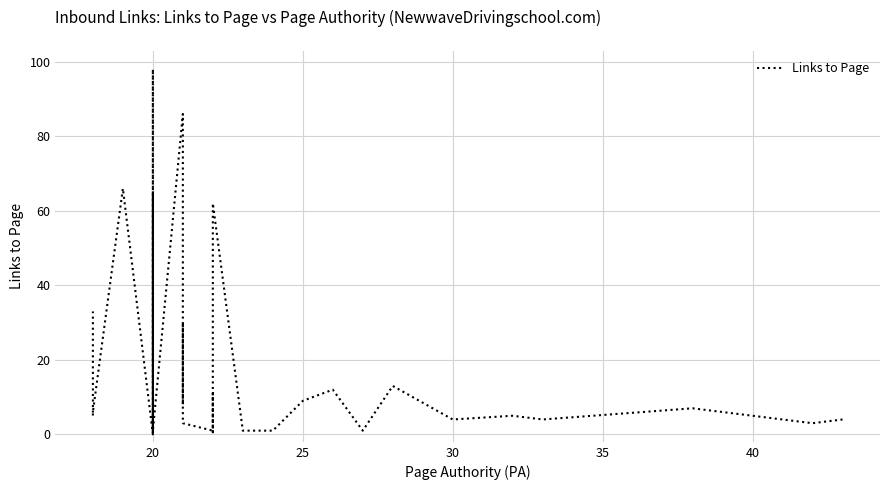

True or false: the data shows 1 at 20.

True